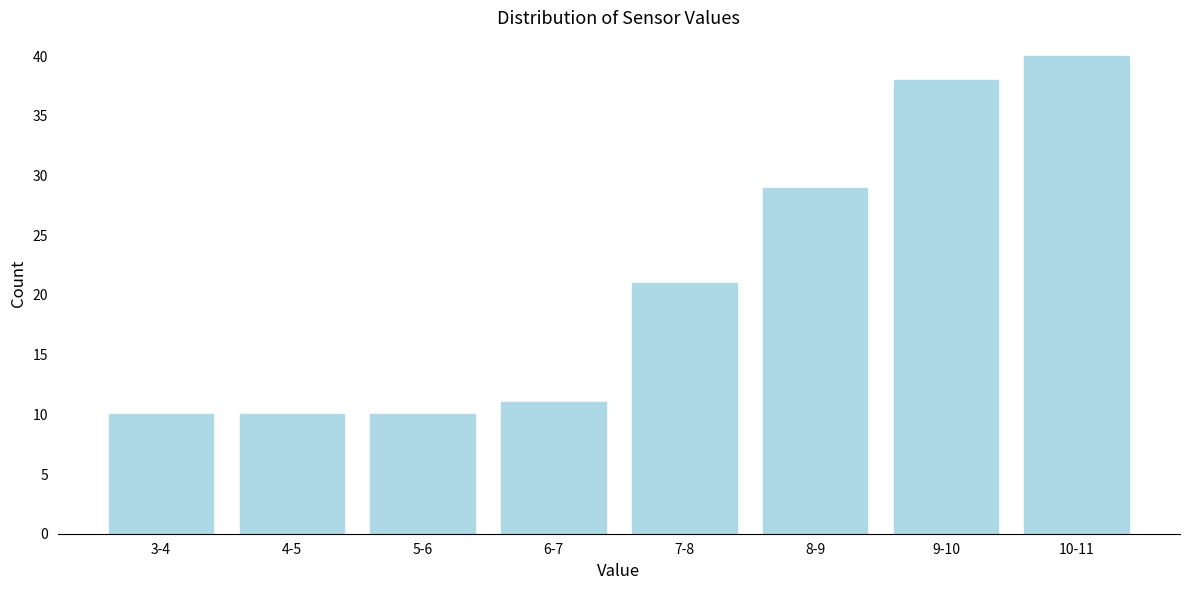

Reading left to right, list all the values displayed in this chart.

3-4=10	4-5=10	5-6=10	6-7=11	7-8=21	8-9=29	9-10=38	10-11=40